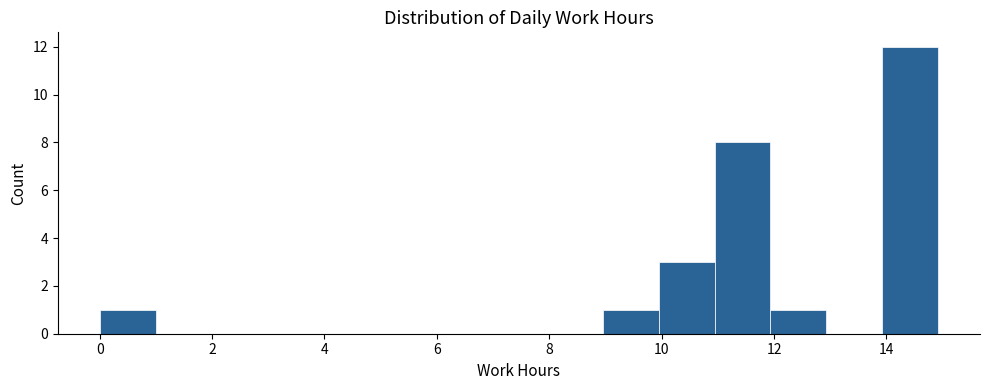

Which range on the x-axis has the tallest bar?

14 to 15